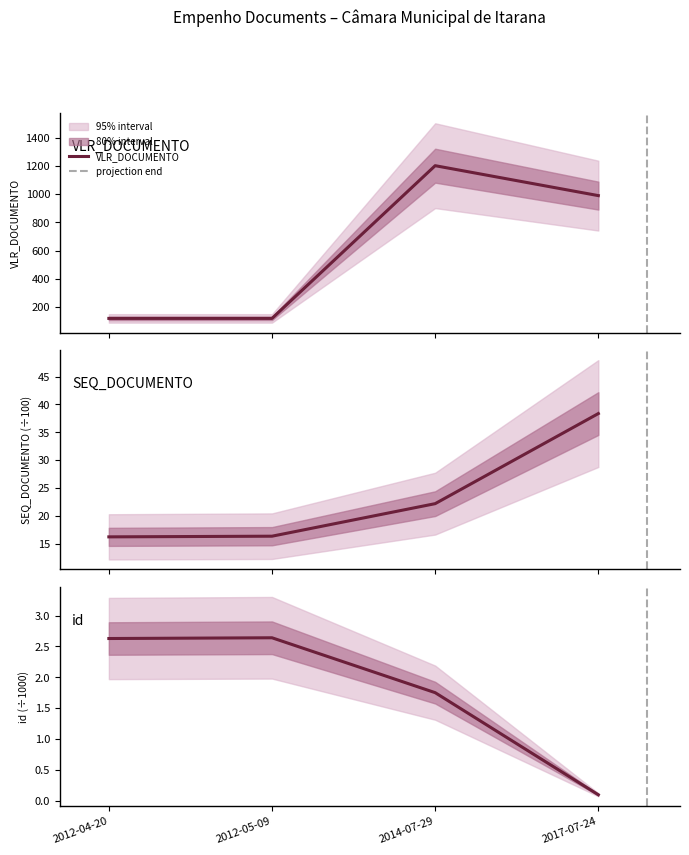

The SEQ_DOCUMENTO series shows 16.4 at 2012-05-09. True or false?

True